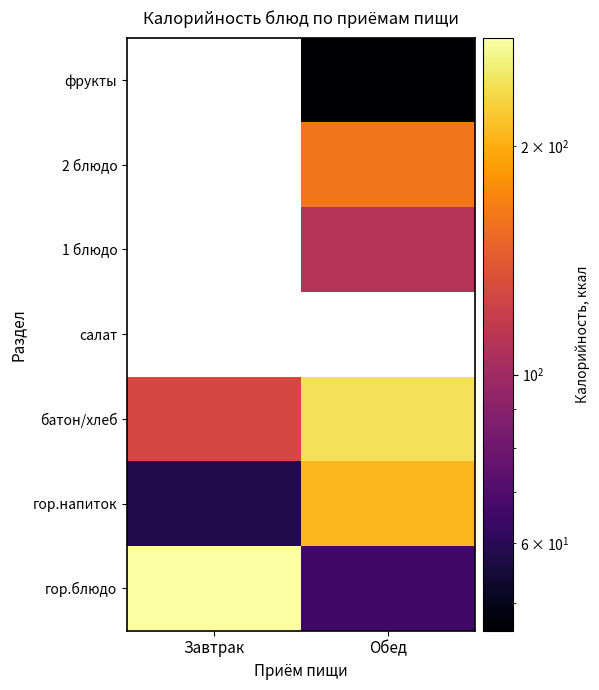

How many values in the батон/хлеб series are below 242?

1